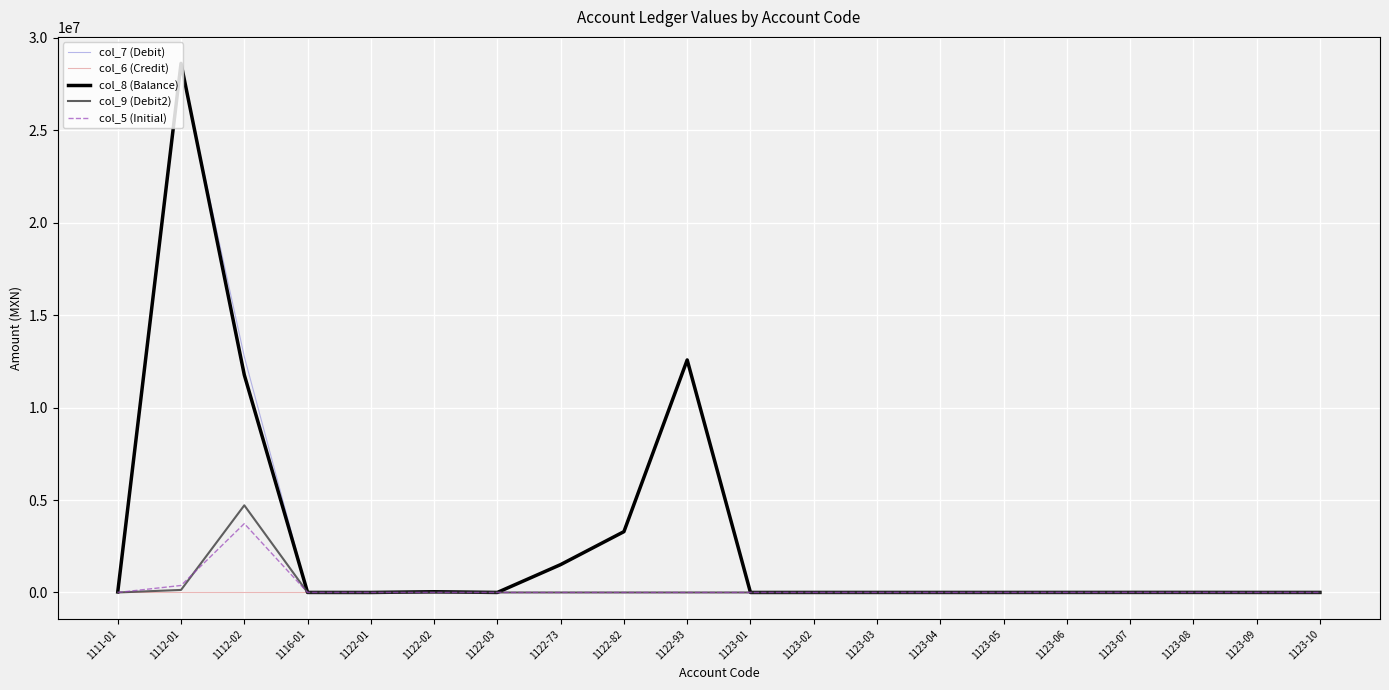

The value of col_9 (Debit2) at 1116-01 is 2790713.1. True or false?

False